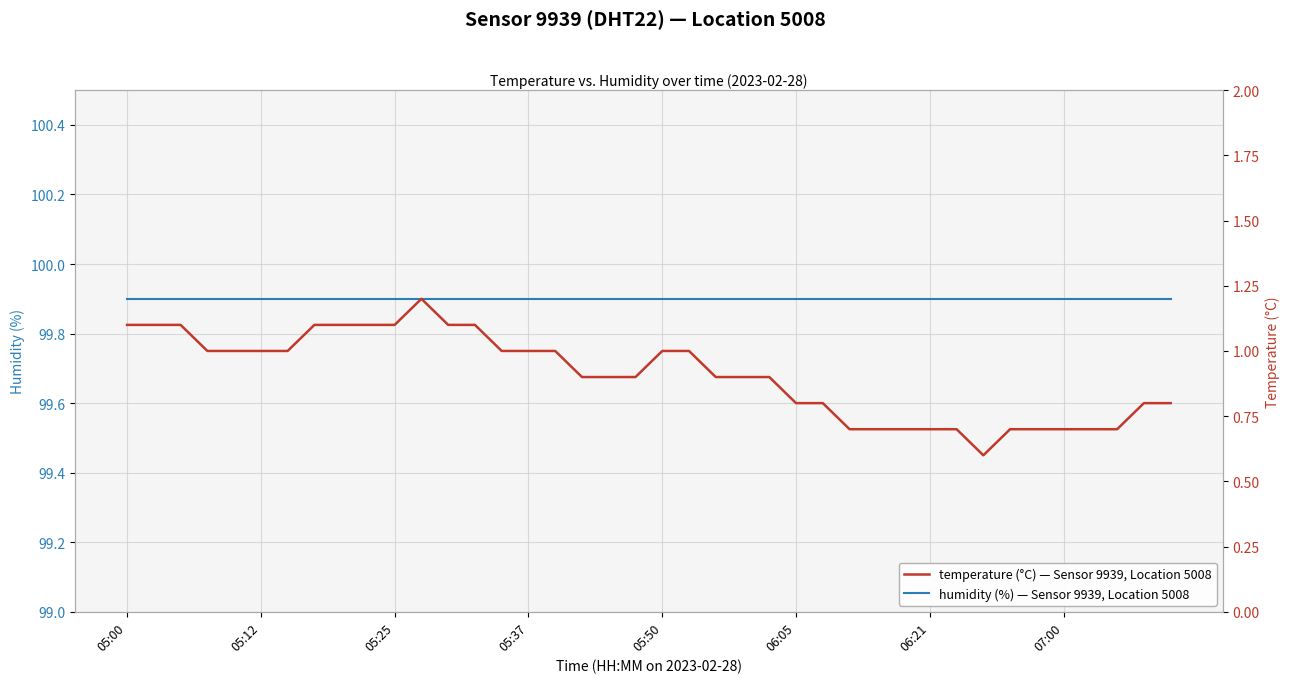

What is the sum of all temperature (°C) — Sensor 9939, Location 5008 values?

36.3